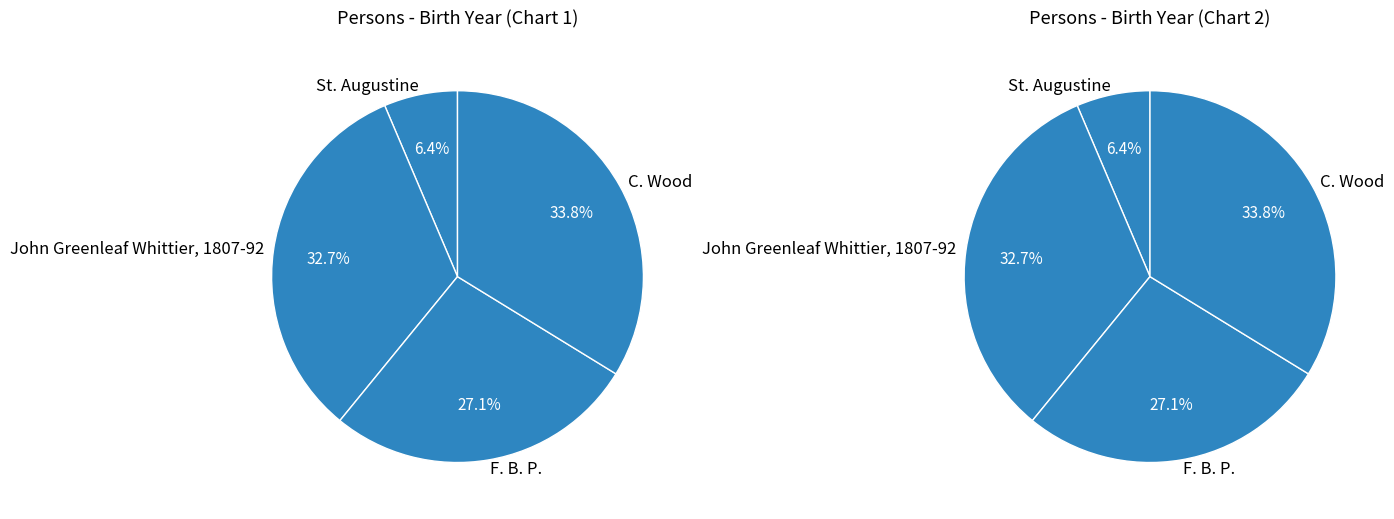

Combined, do F. B. P. and C. Wood account for over 50%?

Yes